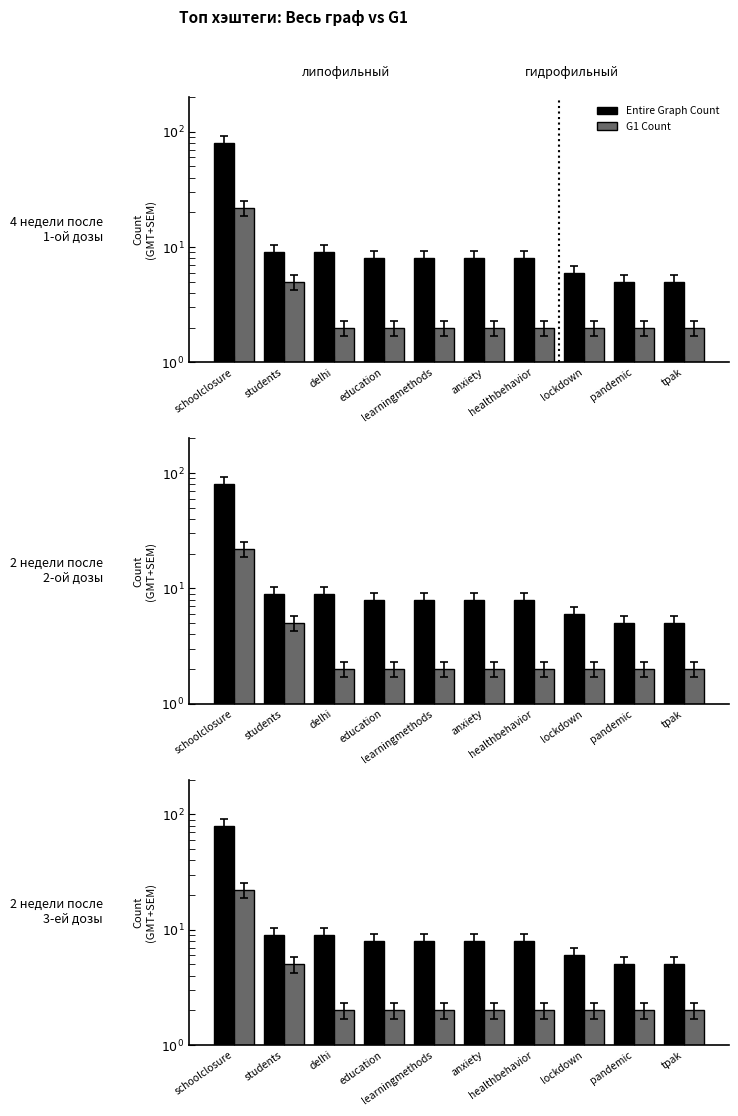

At how many categories does at least one series exceed 45?

1